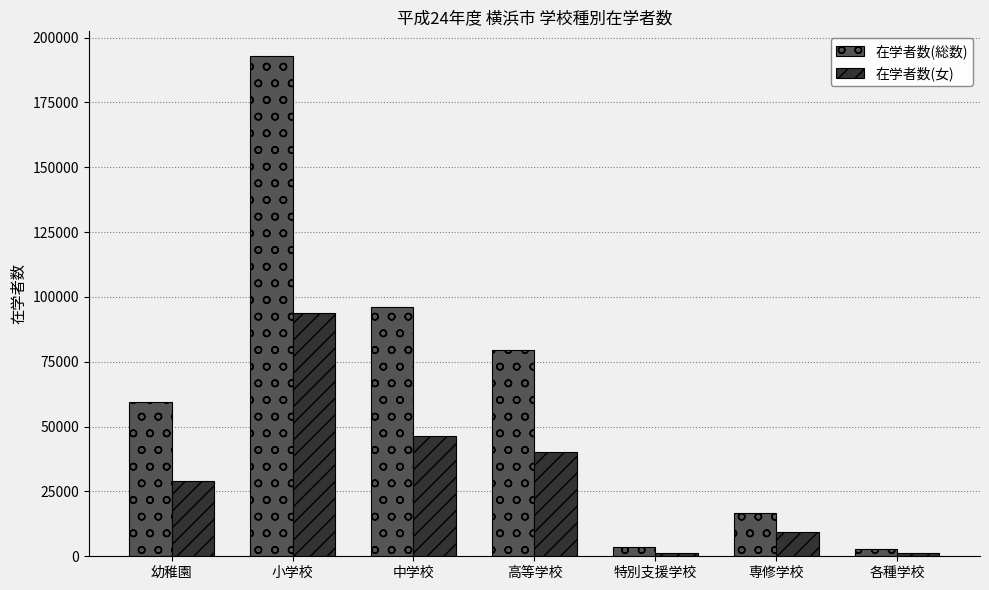

The value of 在学者数(総数) at 中学校 is 128294. True or false?

False